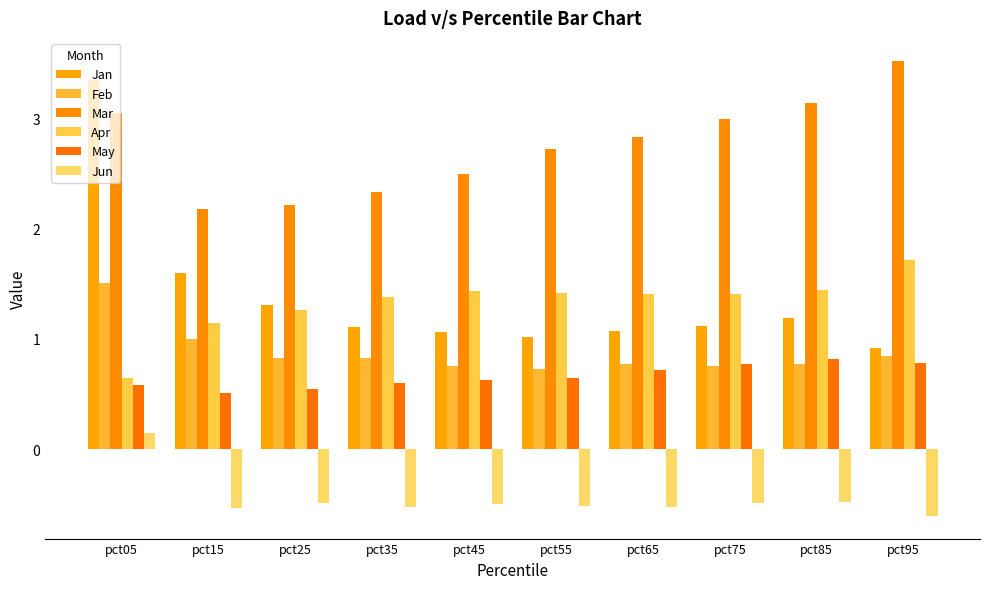

How many data points does each series have?

10